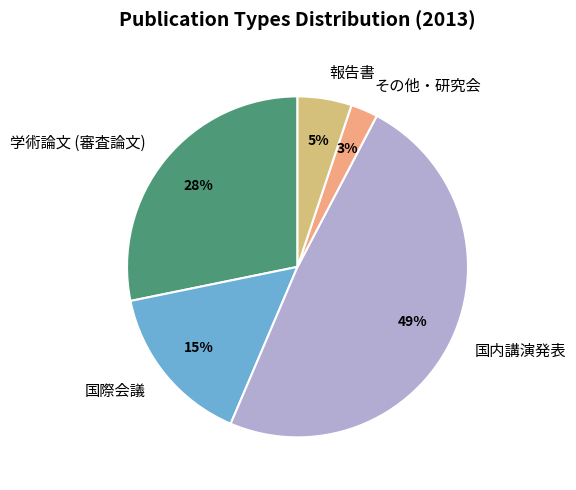

How many segments does this pie chart have?

5